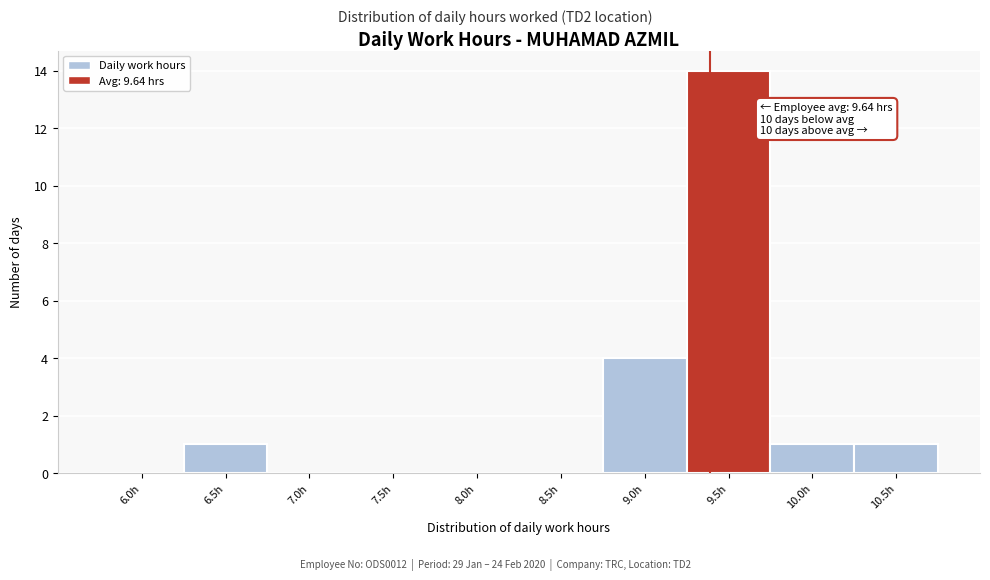

Reading left to right, what are all the values shown in this chart?

6.0h=0	6.5h=1	7.0h=0	7.5h=0	8.0h=0	8.5h=0	9.0h=4	9.5h=14	10.0h=1	10.5h=1